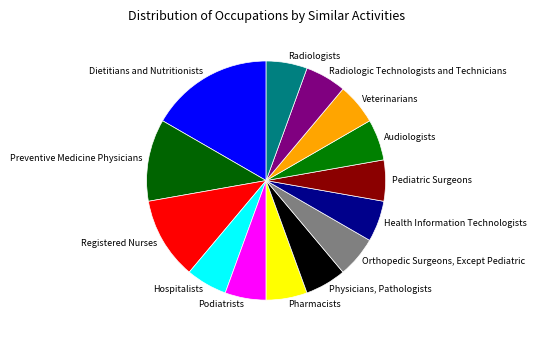

Which has a higher value, Preventive Medicine Physicians or Audiologists?

Preventive Medicine Physicians